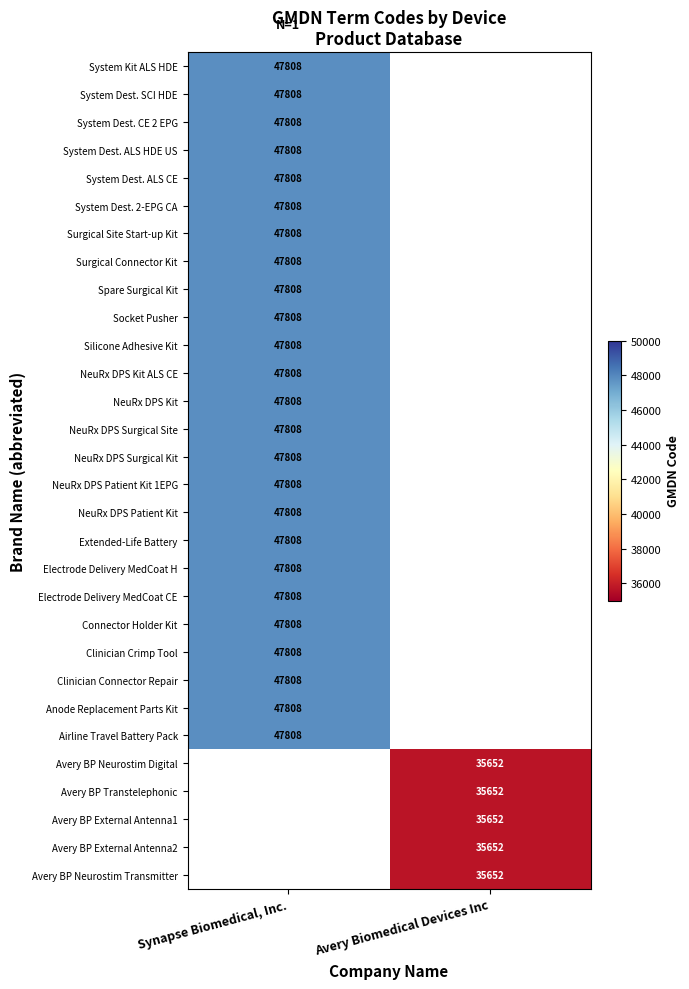

True or false: Avery BP Neurostim Transmitter has a value of 35652 at Avery Biomedical Devices Inc.

True